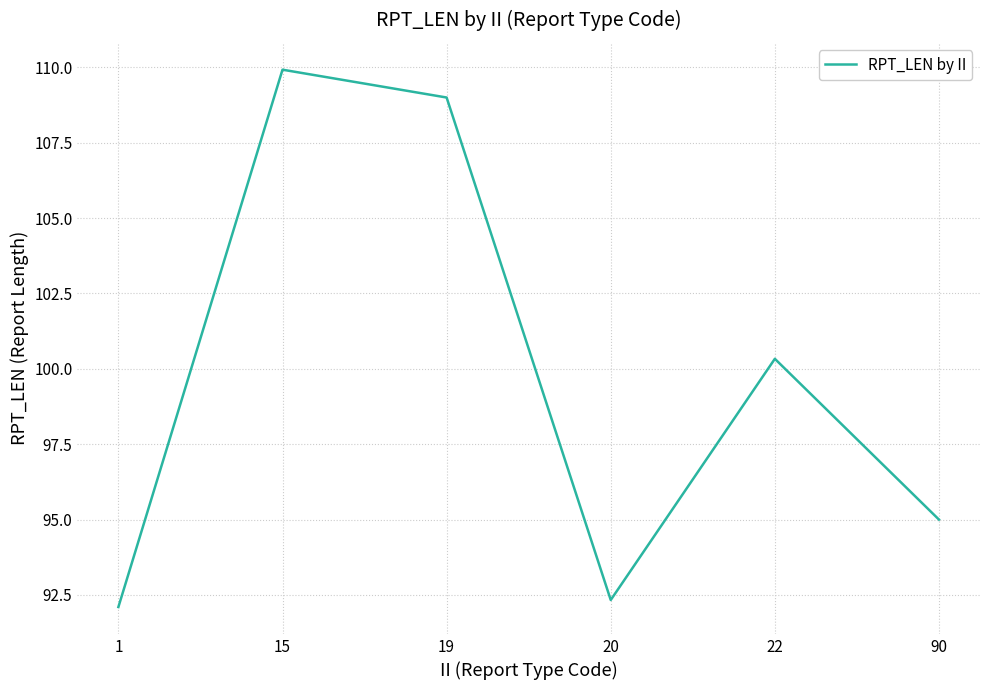

At which label does the data first exceed 100?

15